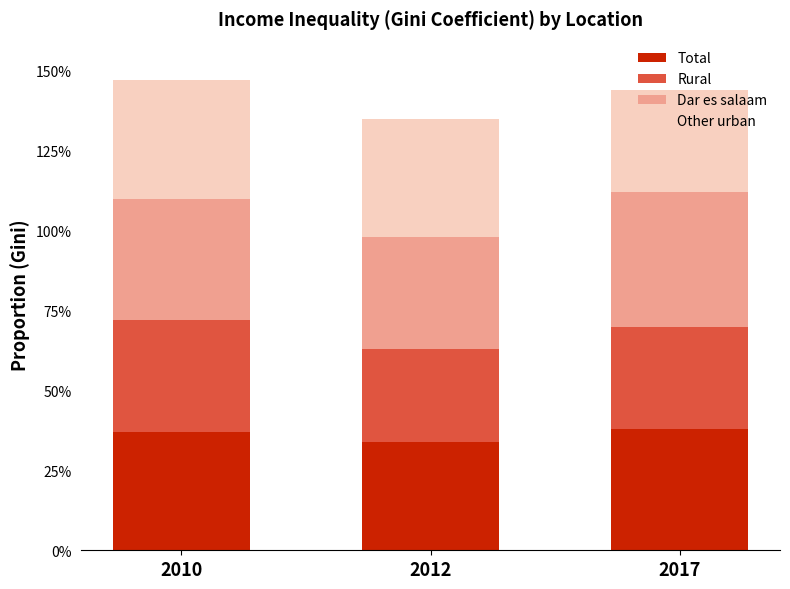

Where is Other urban nearest to the value 0?

2017